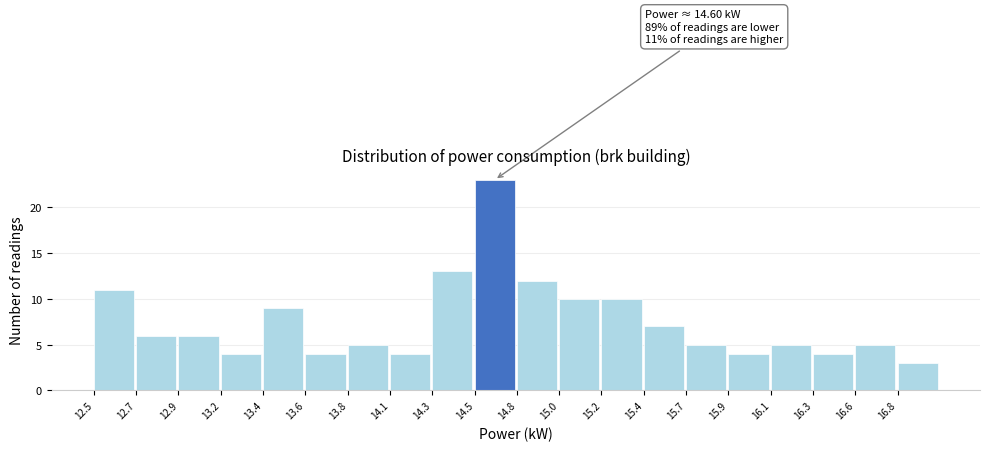

Reading left to right, what are all the values shown in this chart?

12.5=11	12.7=6	12.9=6	13.2=4	13.4=9	13.6=4	13.8=5	14.1=4	14.3=13	14.5=23	14.8=12	15.0=10	15.2=10	15.4=7	15.7=5	15.9=4	16.1=5	16.3=4	16.6=5	16.8=3